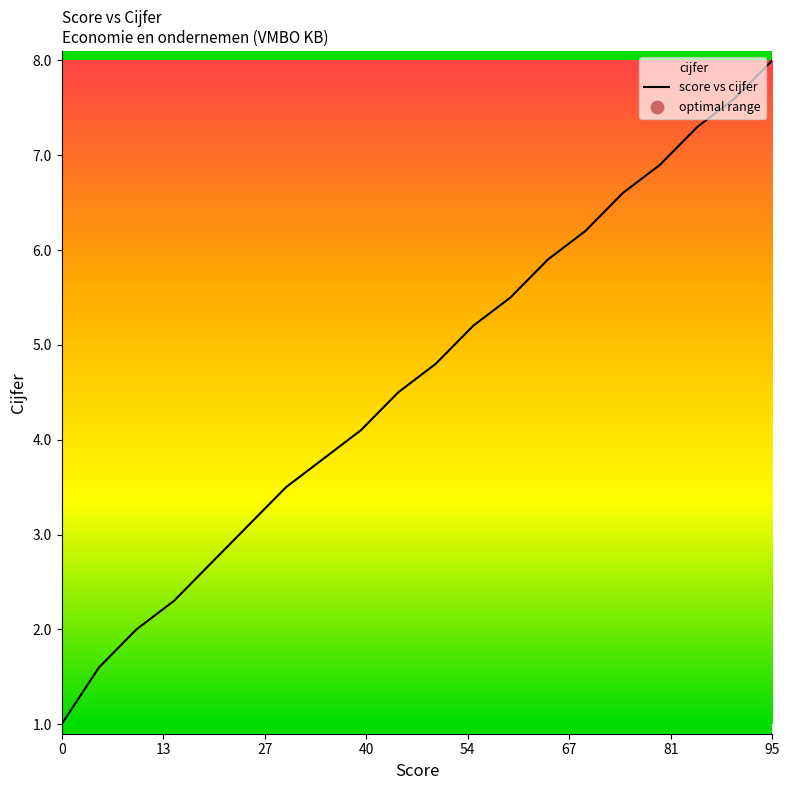

What is the change in value from 30 to 35?

+0.3